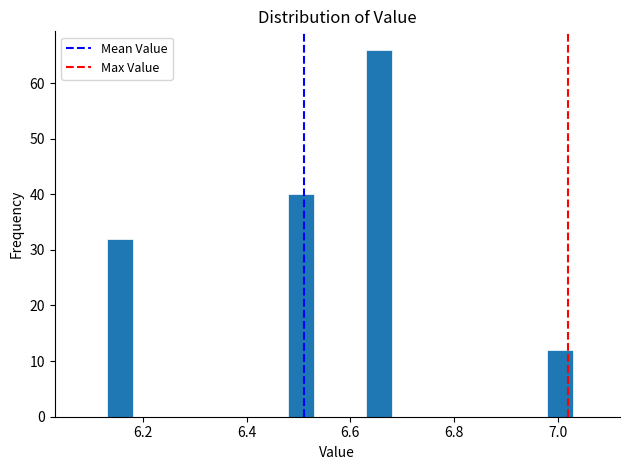

Around what value on the x-axis is the tallest bar? Give the approximate position of its centre, as read against the axis.

6.66